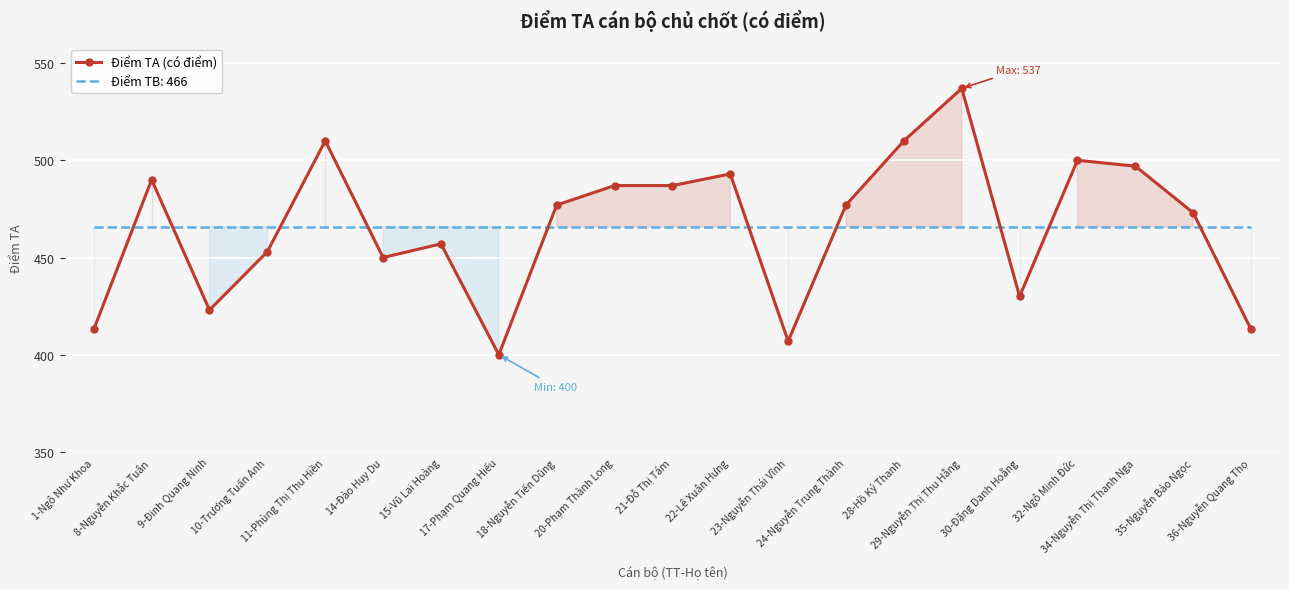

Where is the data nearest to the value 468?

35-Nguyễn Bảo Ngọc